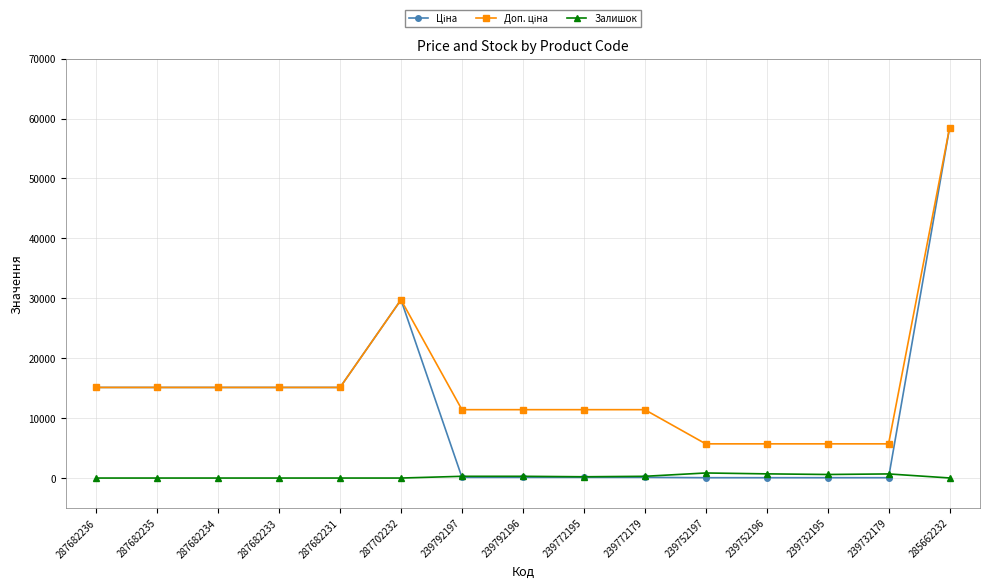

At which category is the sum across all series the highest?

285662232